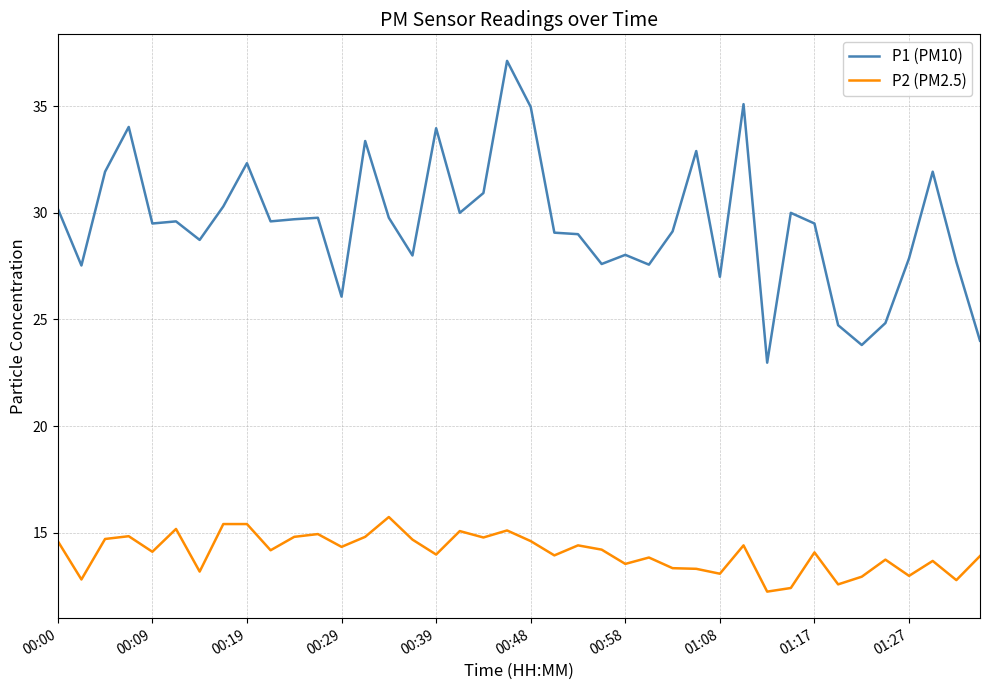

Rank the series by their maximum value, from lowest to highest.

P2 (PM2.5), P1 (PM10)